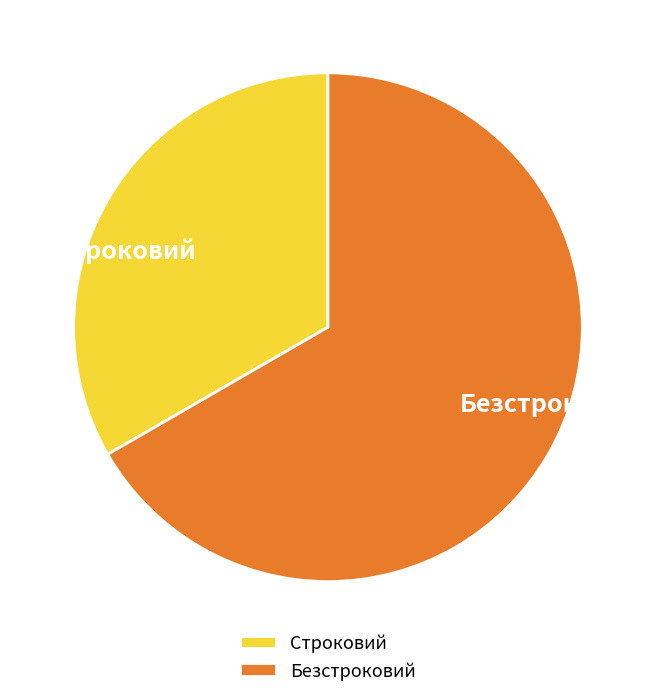

Does any single category account for the majority?

Yes